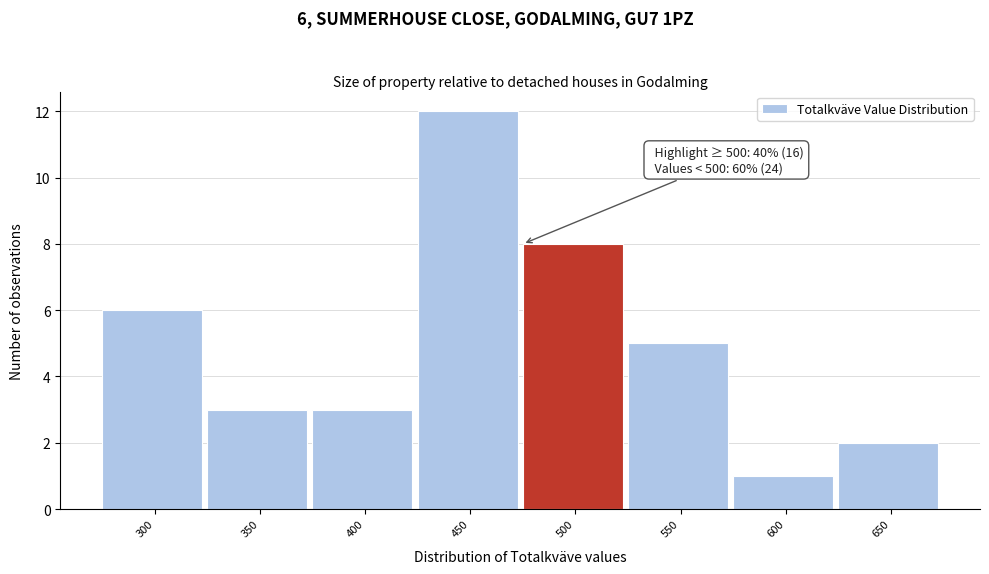

Reading left to right, transcribe all the data shown in this chart.

6	3	3	12	8	5	1	2